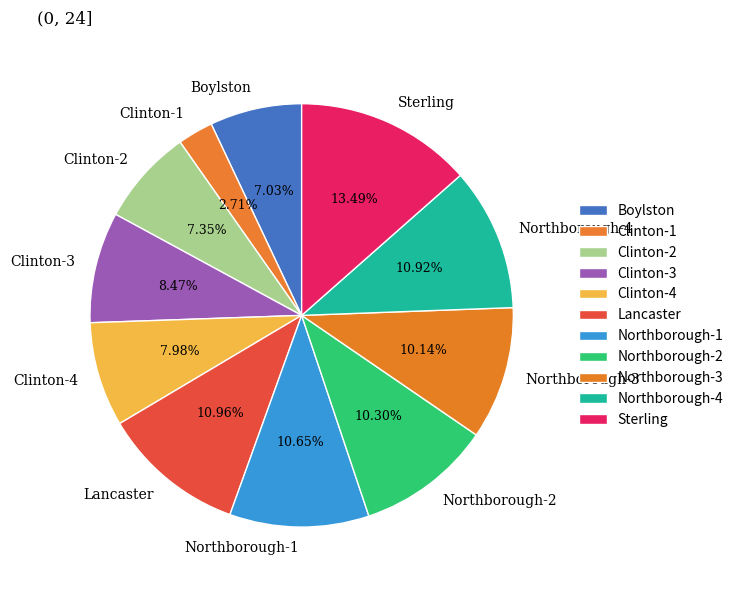

How many slices are in this pie chart?

11